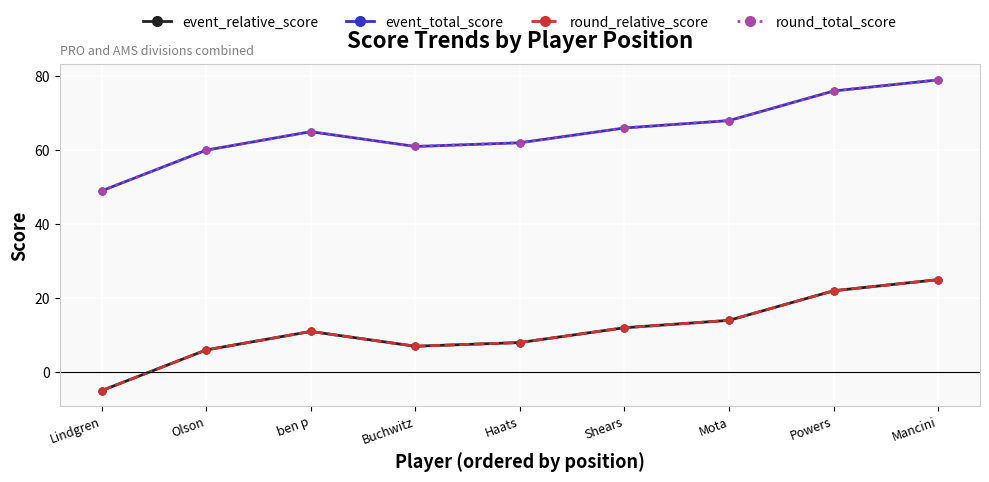

Does the chart have visible grid lines?

Yes